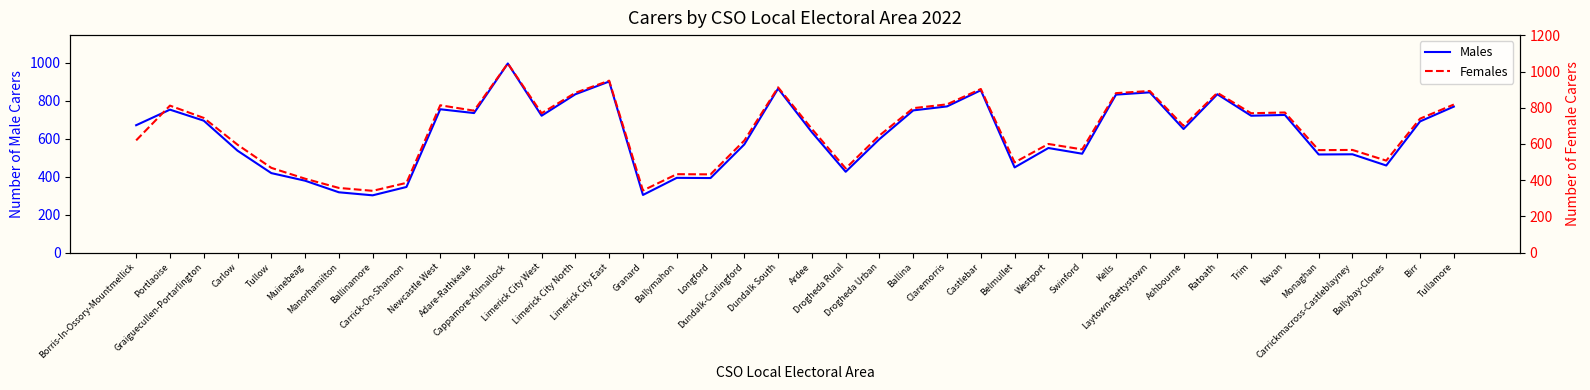

How many times do Females and Males cross each other?

1